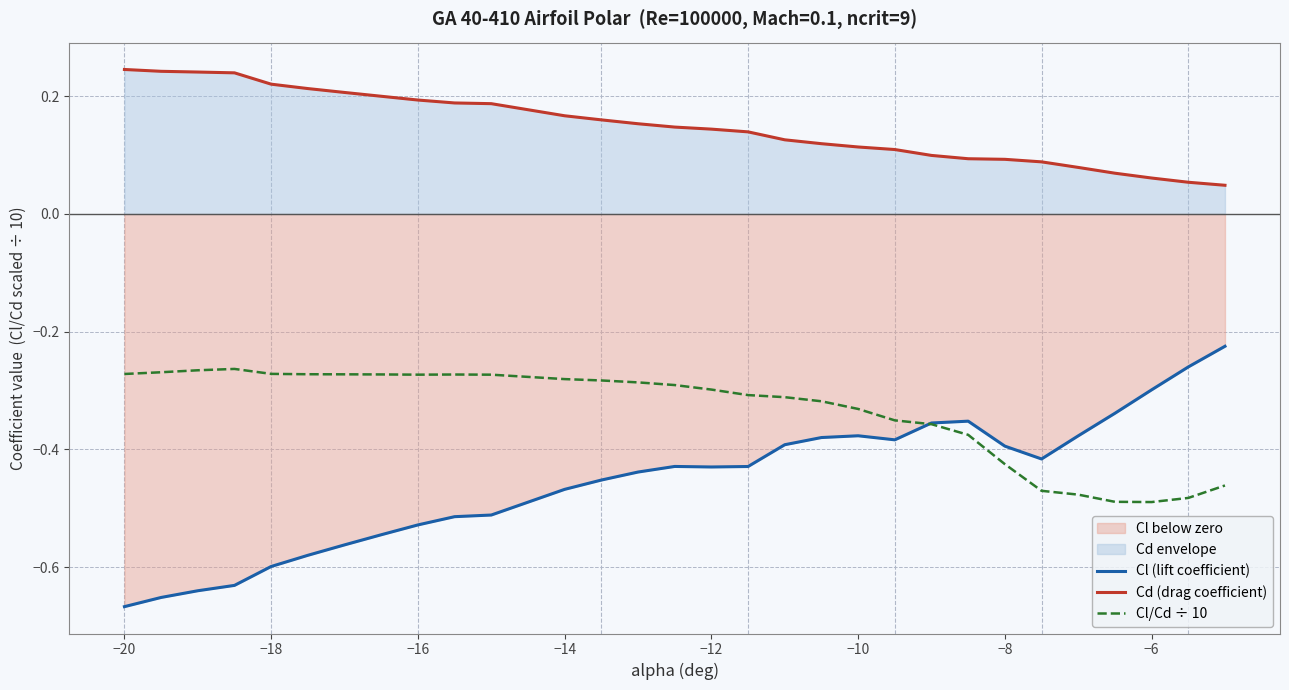

How many lines are shown in the chart?

3